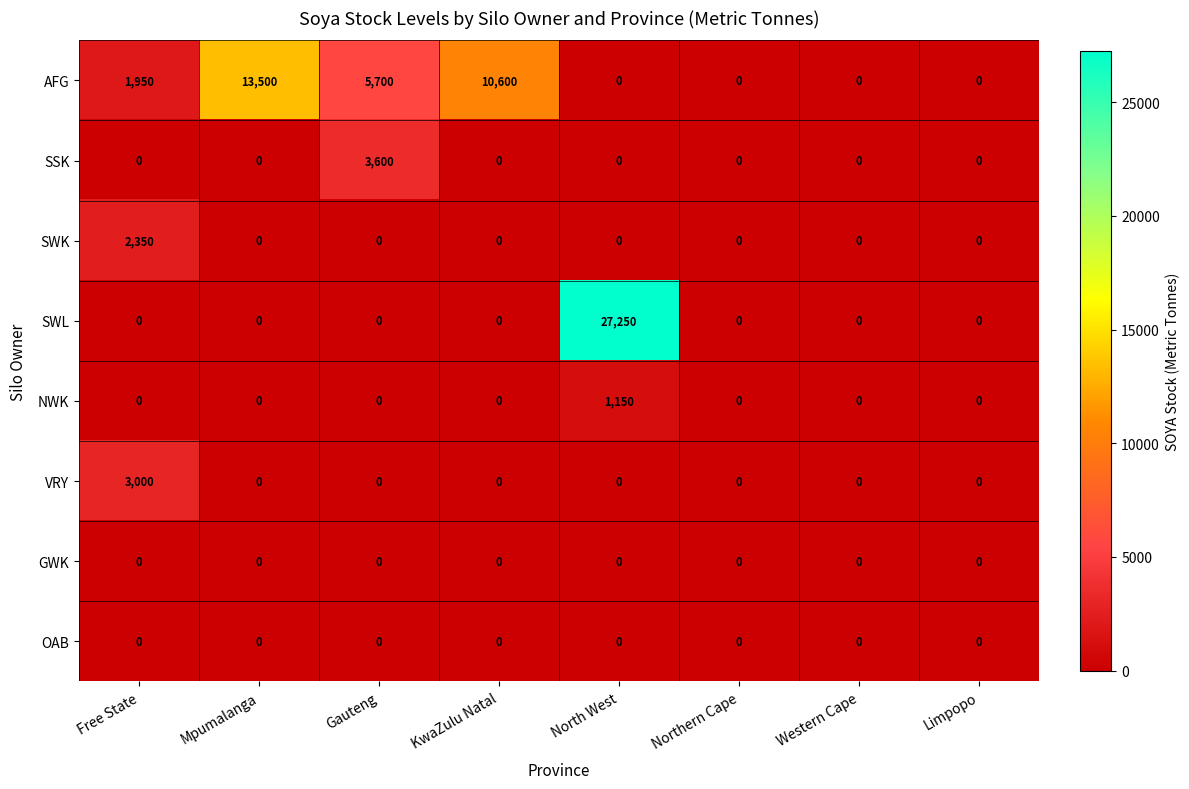

Between KwaZulu Natal and North West, which series saw the biggest shift?

SWL